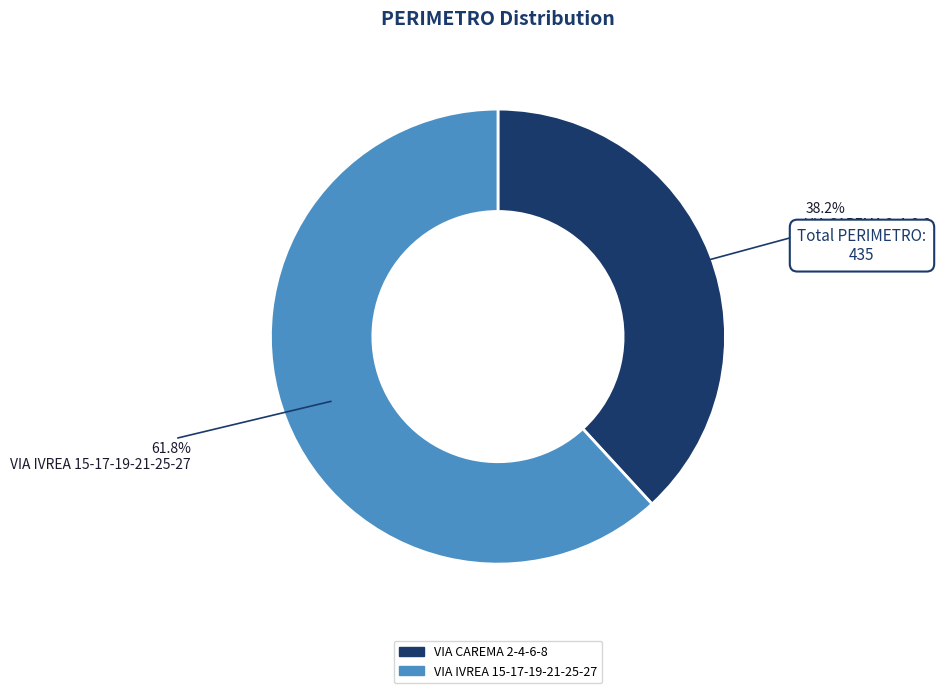

To the nearest percent, what is the difference between the VIA IVREA 15-17-19-21-25-27 and VIA CAREMA 2-4-6-8 slice percentages?

24%